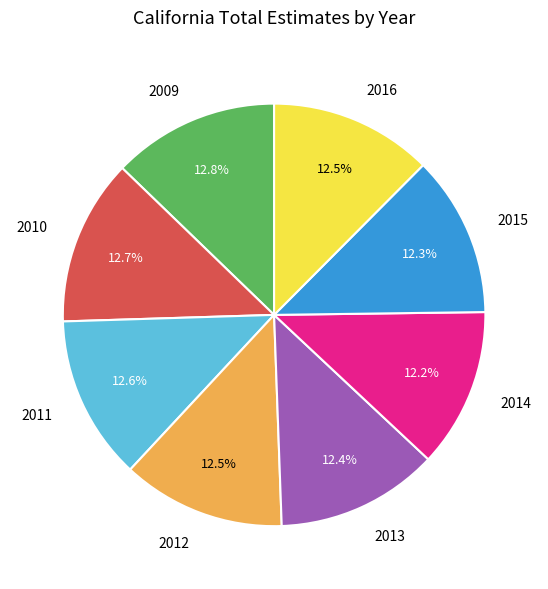

The 2013 slice represents 19% of the pie. True or false?

False